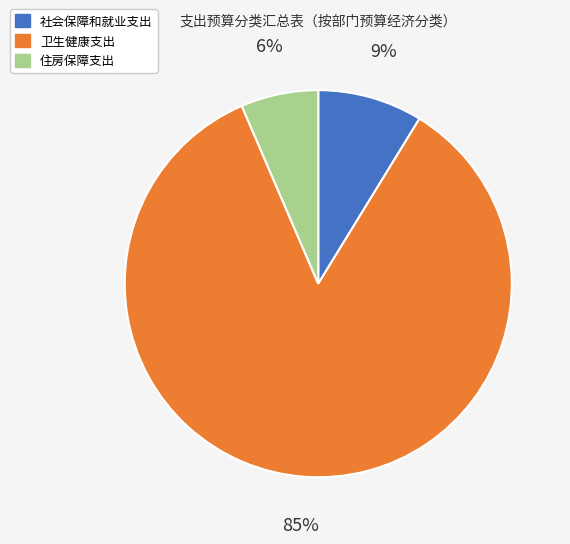

What percentage is the 社会保障和就业支出 slice, to the nearest percent?

9%